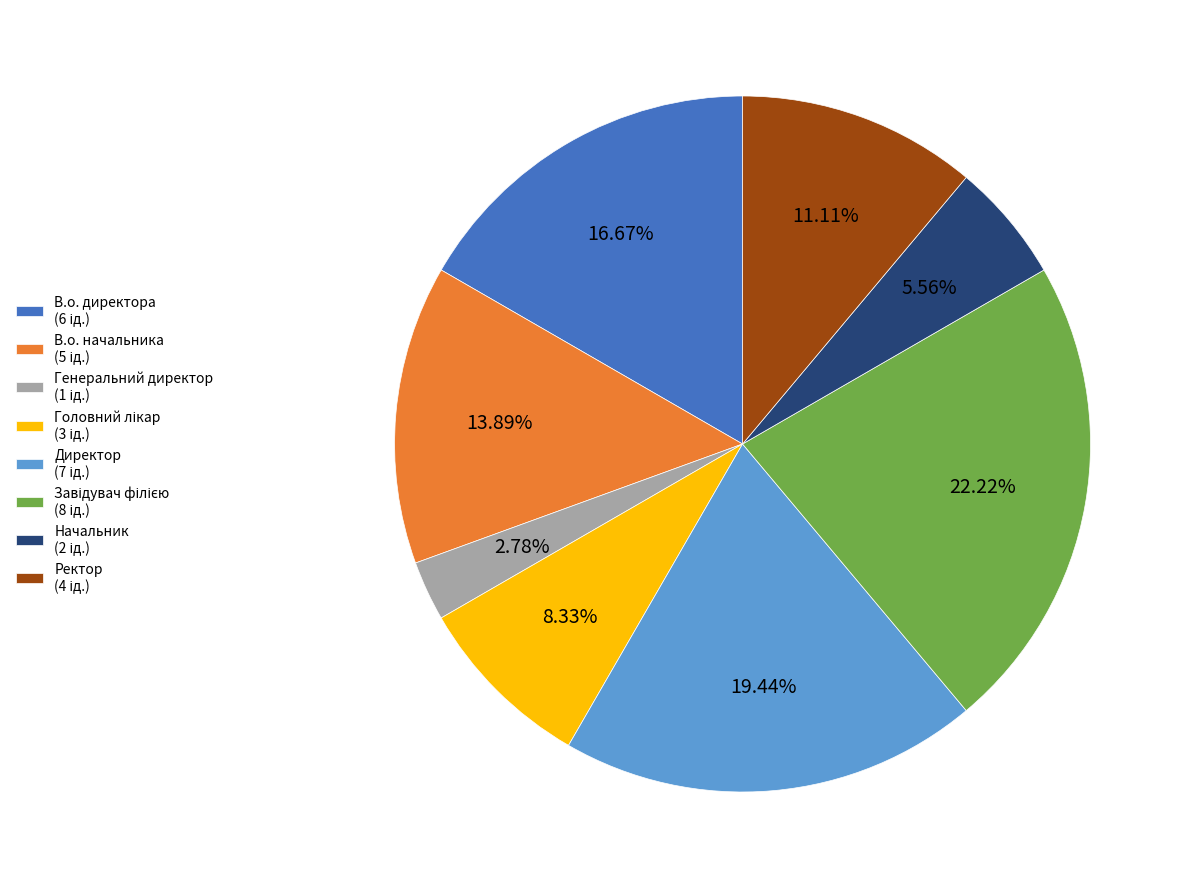

Is there a majority slice in this chart?

No